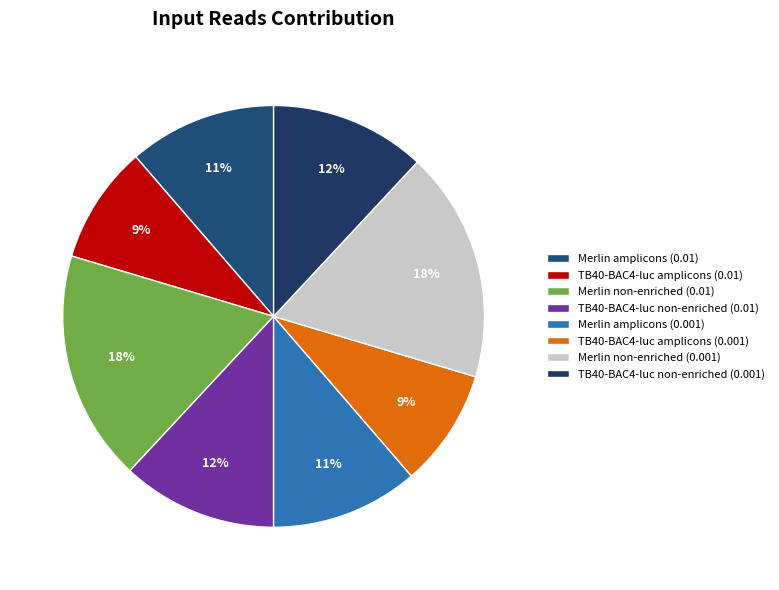

To the nearest percent, what portion does Merlin non-enriched (0.01) represent?

18%